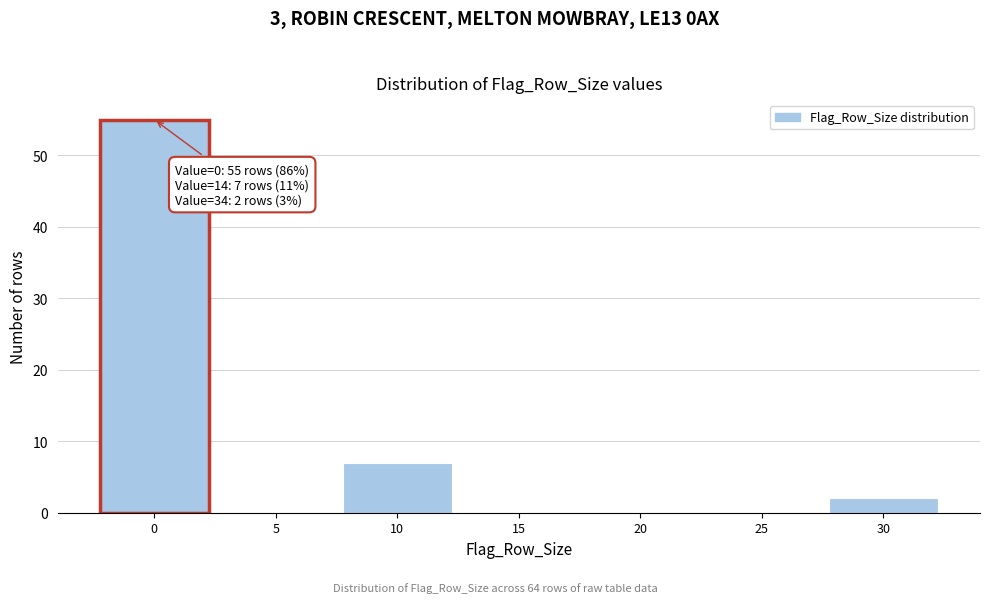

Reading left to right, transcribe all the data shown in this chart.

0=55	5=0	10=7	15=0	20=0	25=0	30=2